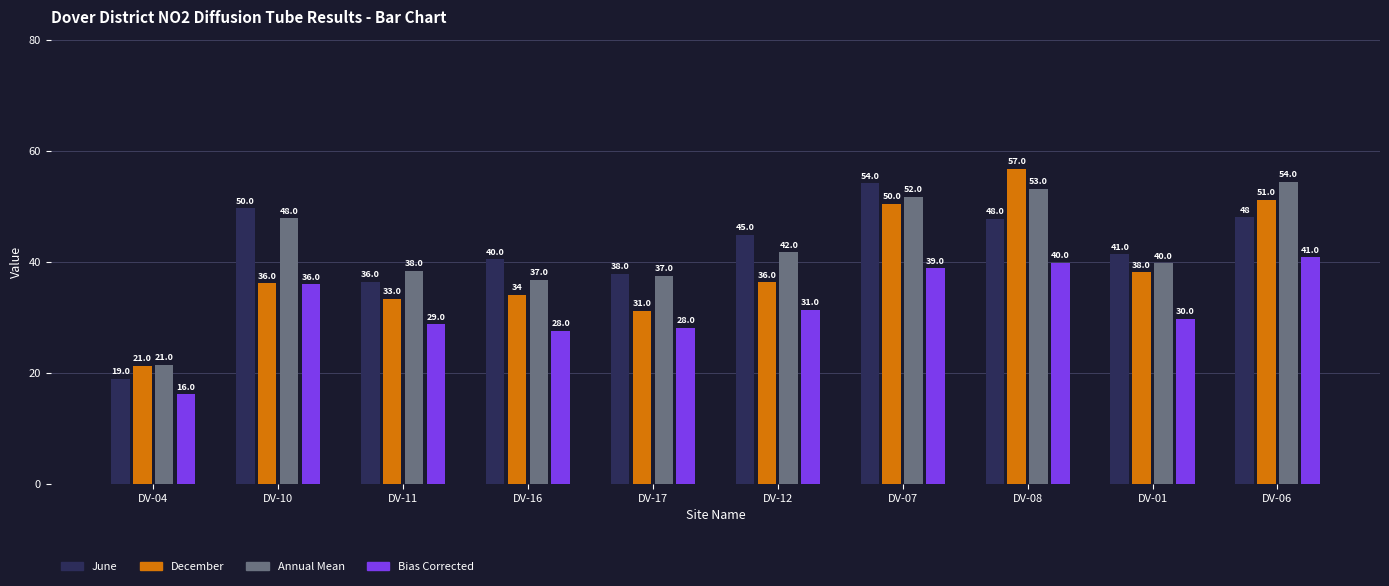

Which series changed the most between DV-10 and DV-01?

June